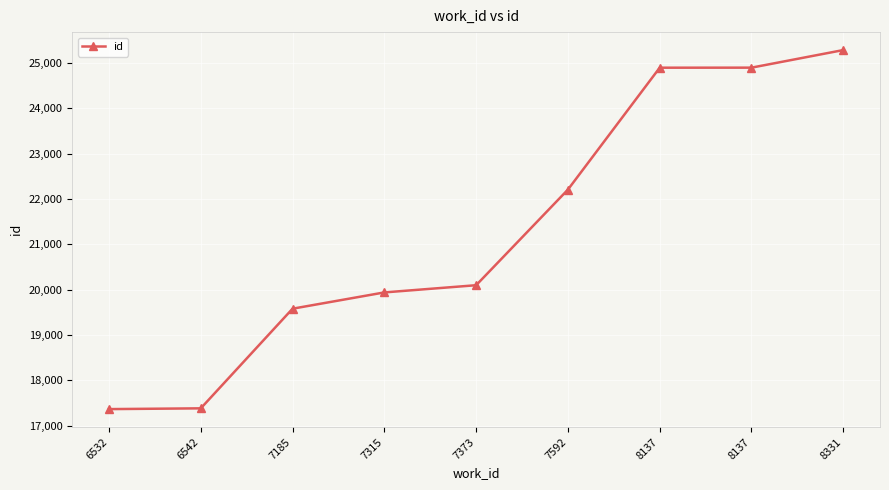

Which label corresponds to the largest value in the chart?

8331